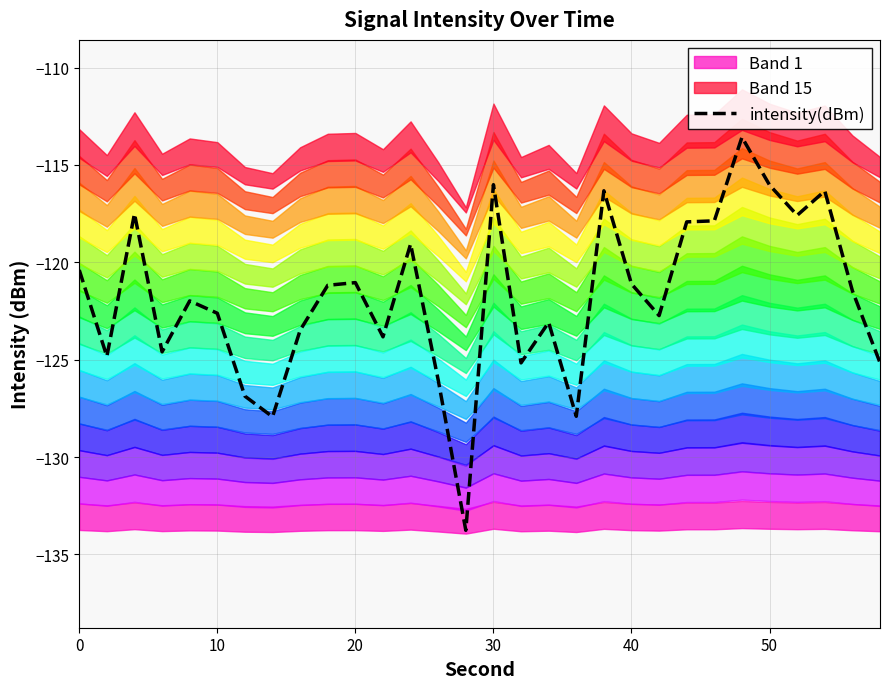

True or false: intensity(dBm) has a value of -121.1 at 40.

True